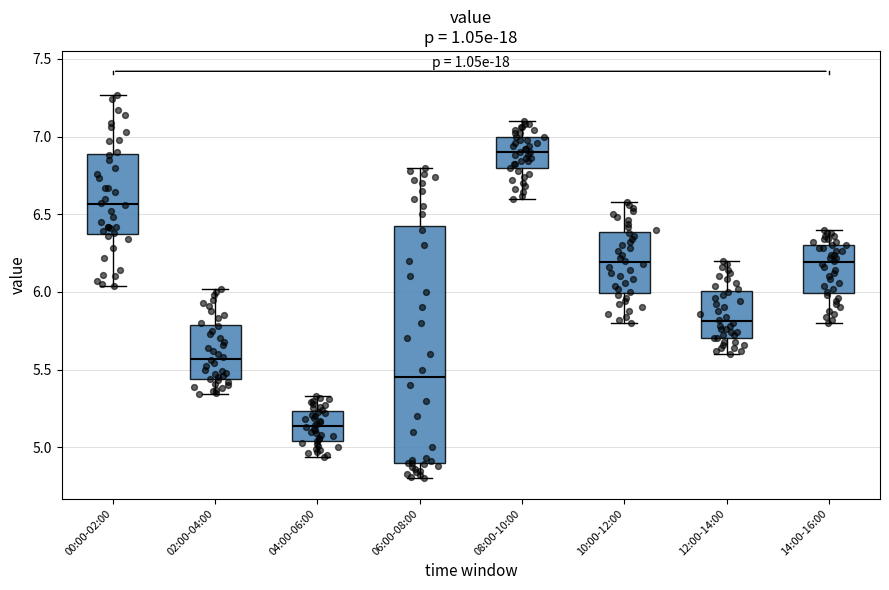

Which box has the lowest median line?

04:00-06:00